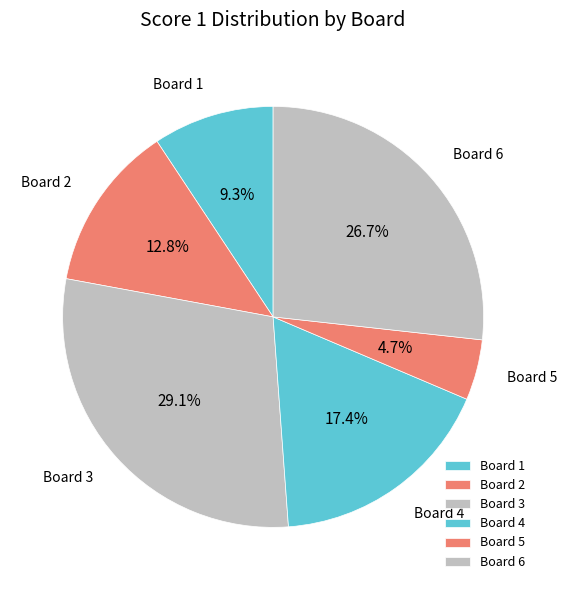

What is the total percentage of Board 1 and Board 5?

14.0%